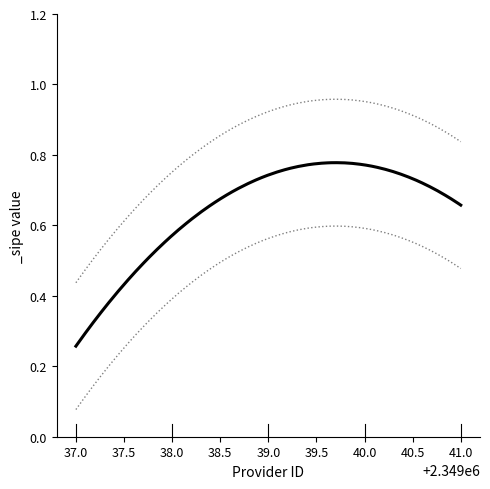

True or false: the data has more than 2 interior local peaks.

False